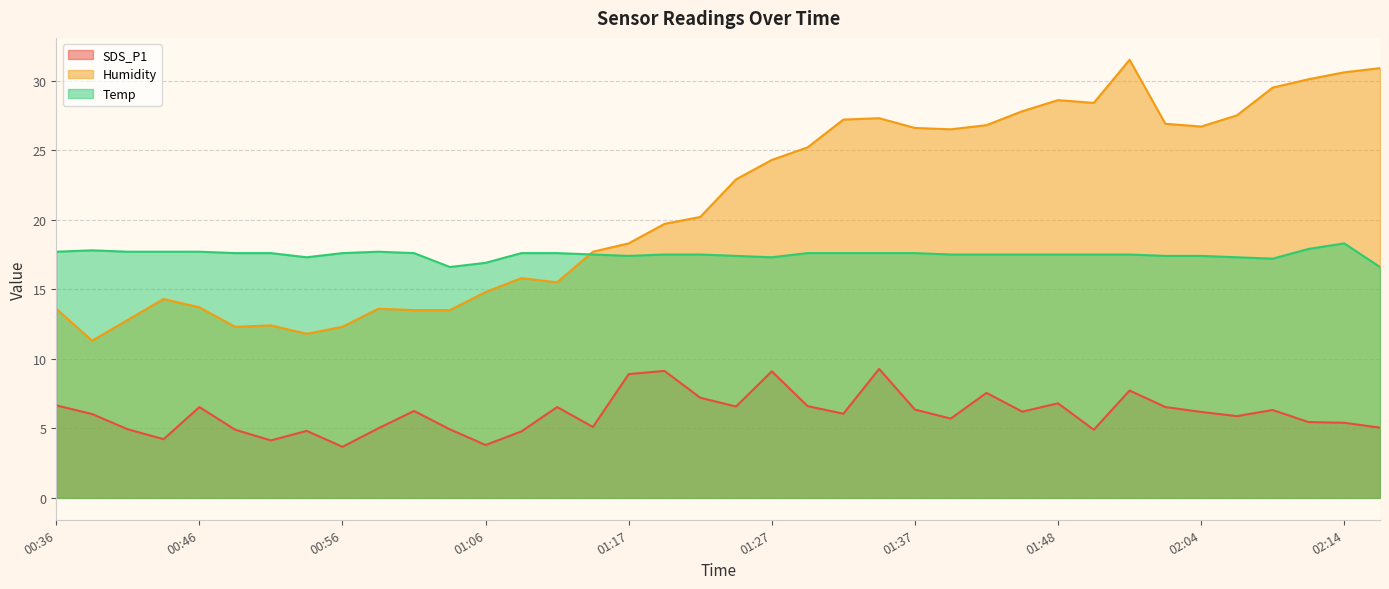

What is the difference between the maximum and minimum values in the Humidity series?

20.2